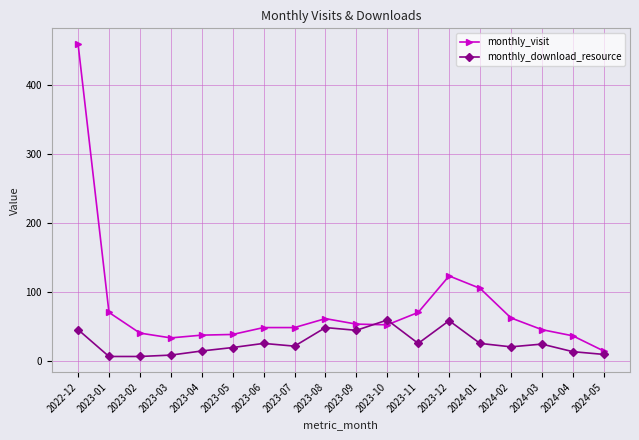

What is the minimum value for monthly_visit?

14